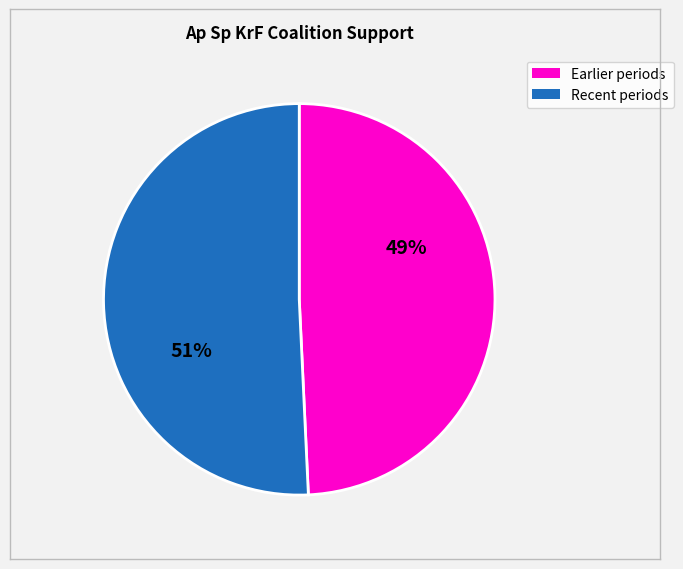

To the nearest percent, what is the average slice percentage?

50%